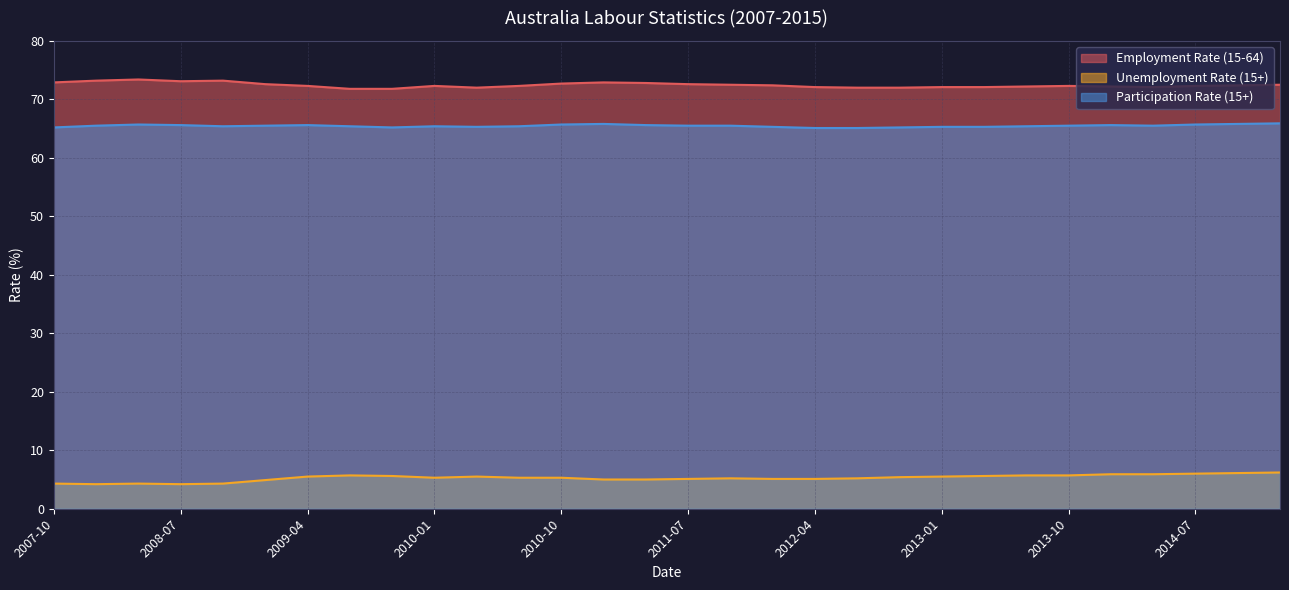

True or false: Participation Rate (15+) and Unemployment Rate (15+) cross at least once.

False